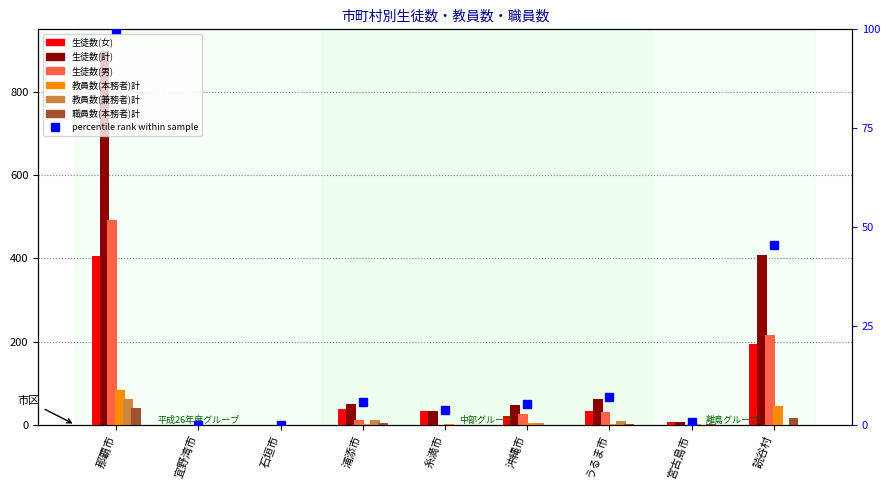

Does the chart contain any negative values?

No